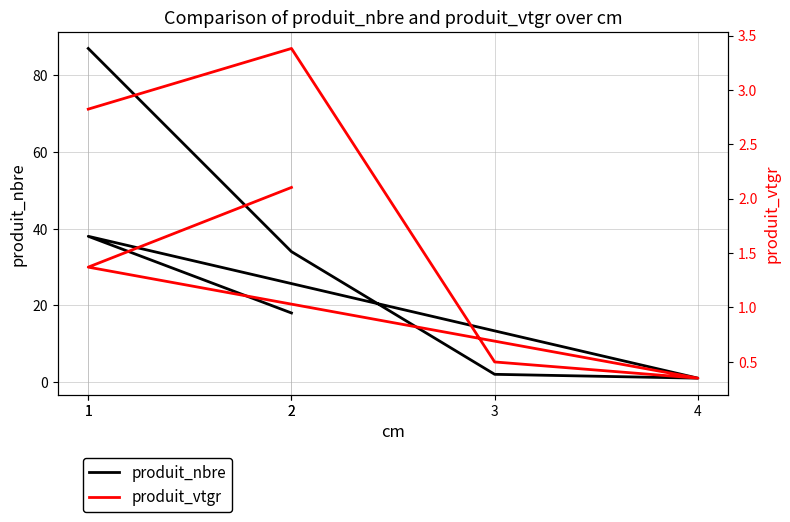

Between 1 and 1, which series saw the biggest shift?

produit_nbre